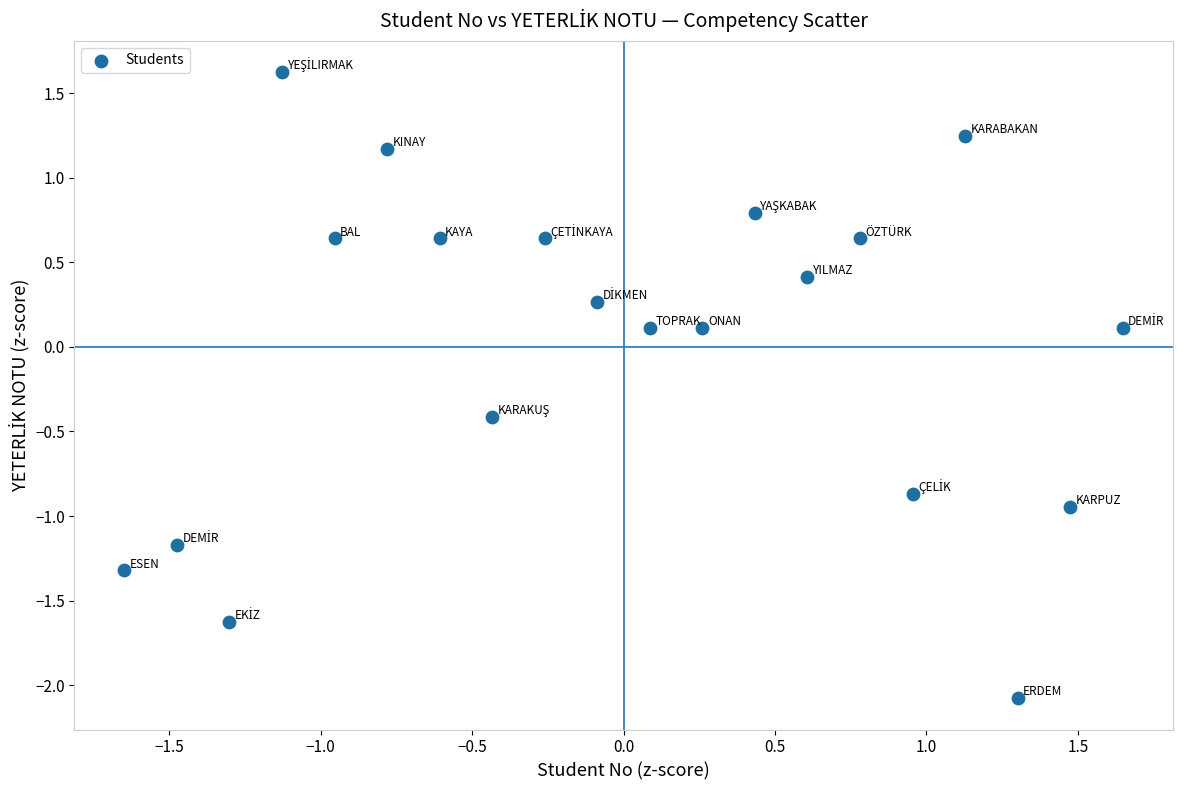

What is the range of Y values (max minus min)?

3.7